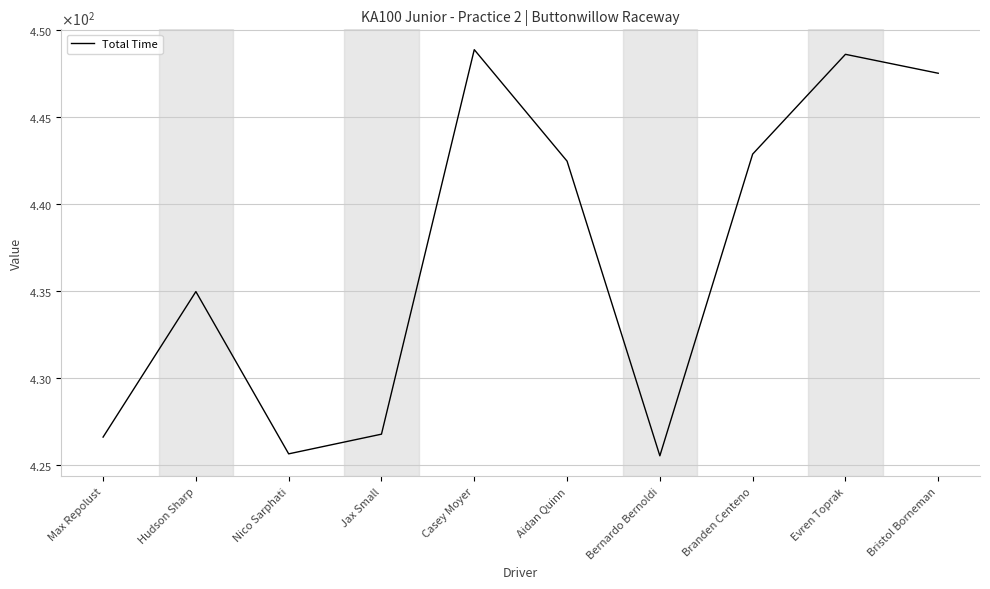

Which has a higher value, Hudson Sharp or Jax Small?

Hudson Sharp